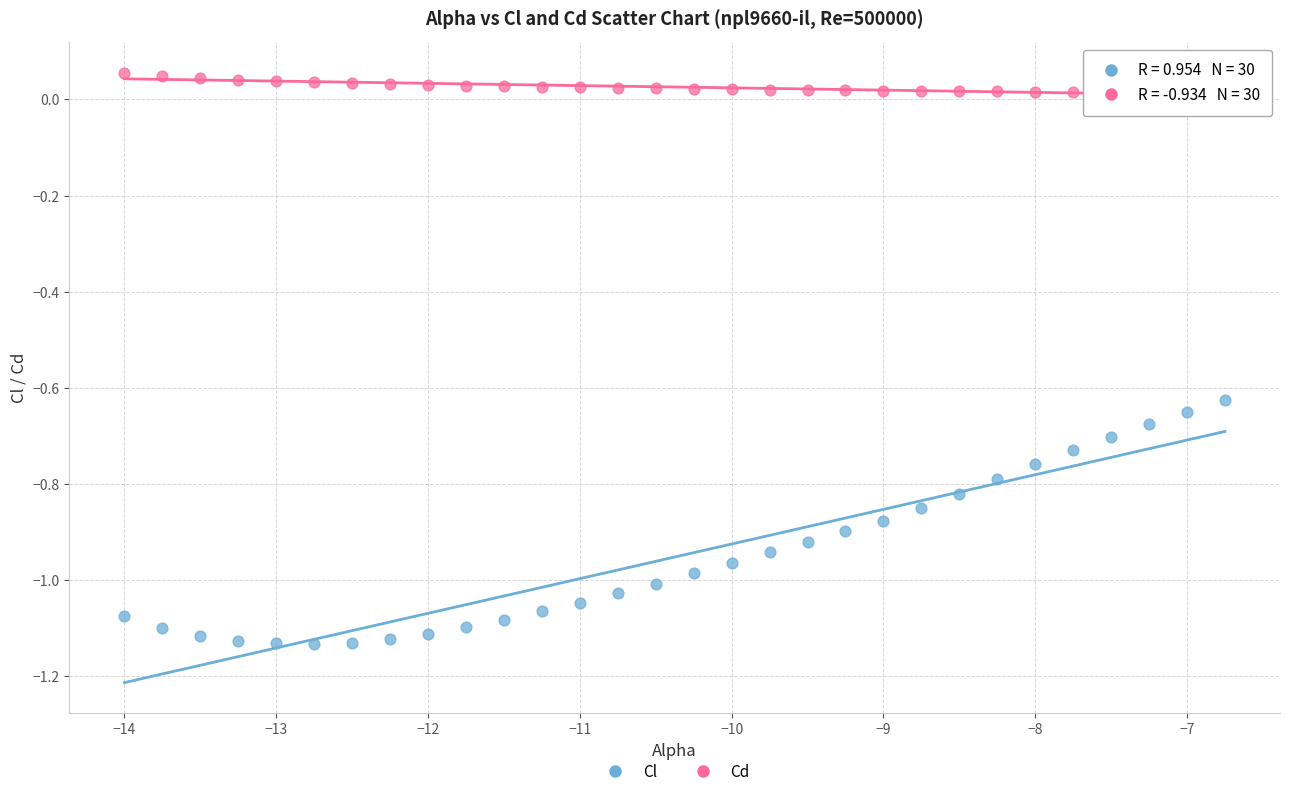

Which series contains the highest Y value?

Cd